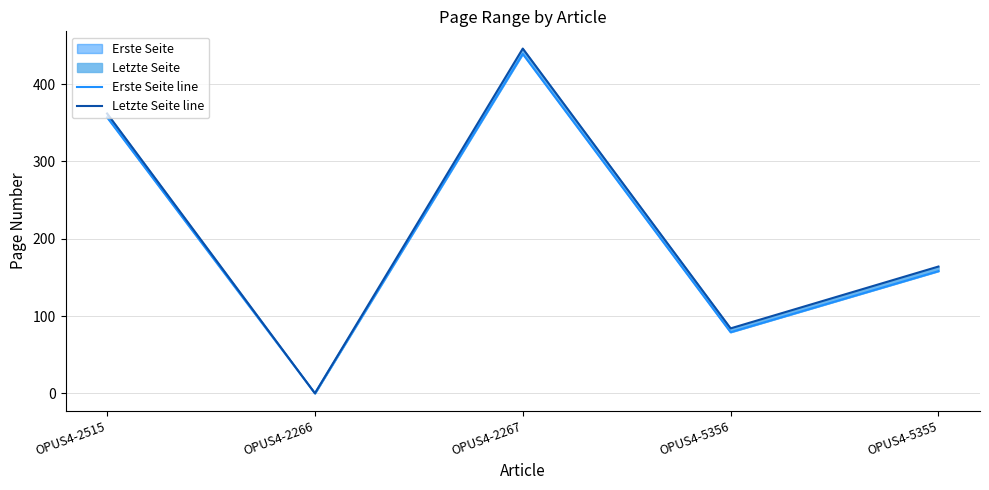

What position from the left is OPUS4-2267?

3